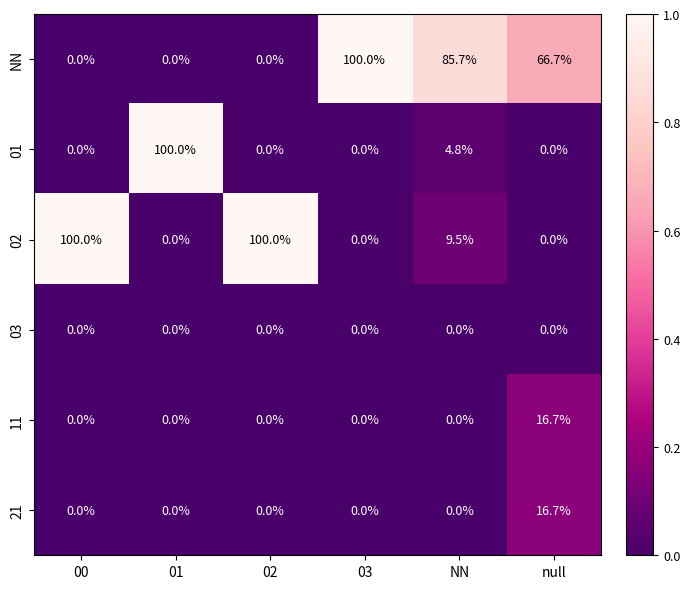

The value of NN at NN is 85.7. True or false?

True